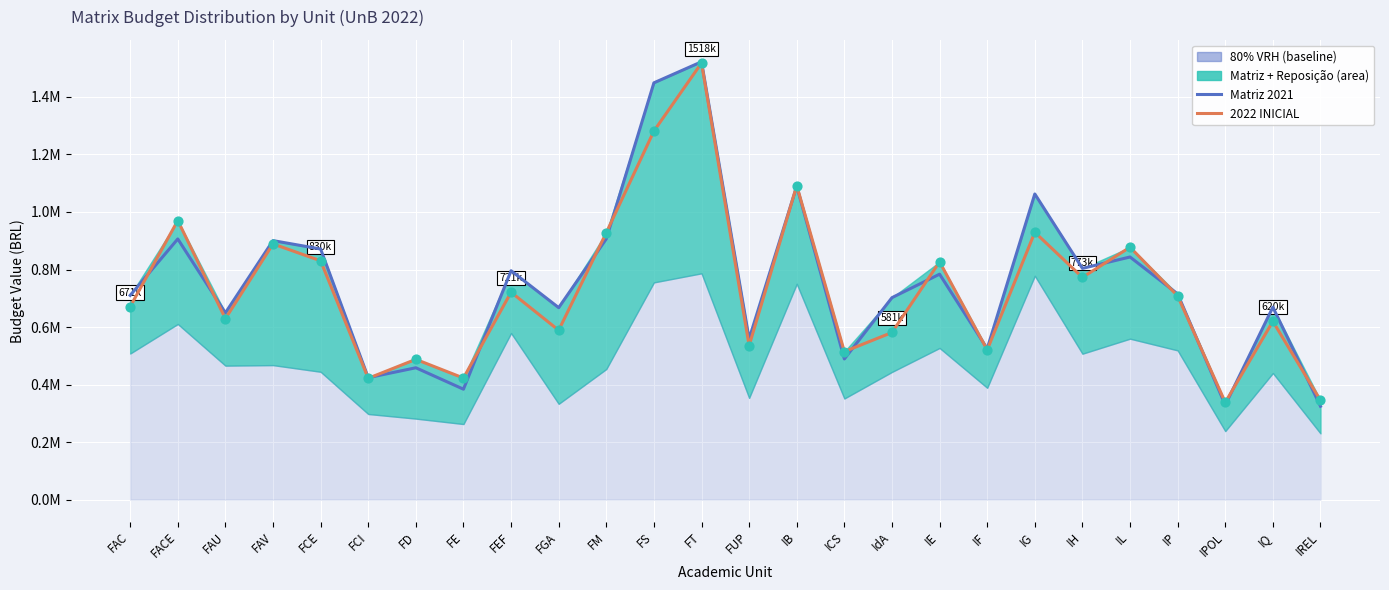

Which series has the largest total across all categories?

Matriz 2021